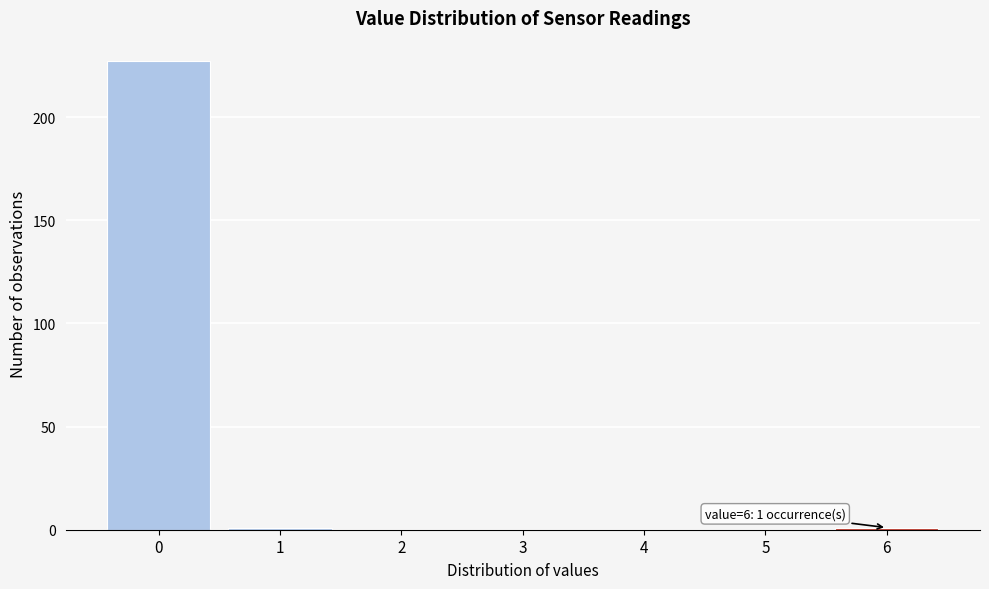

Which range on the x-axis has the tallest bar?

-0.5 to 0.5